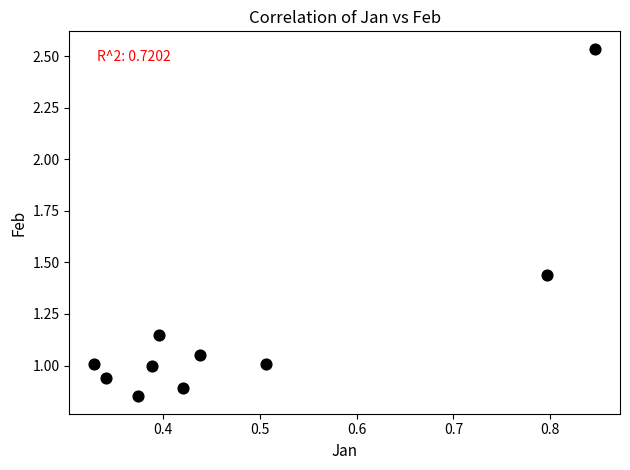

What is the average X value?

0.5